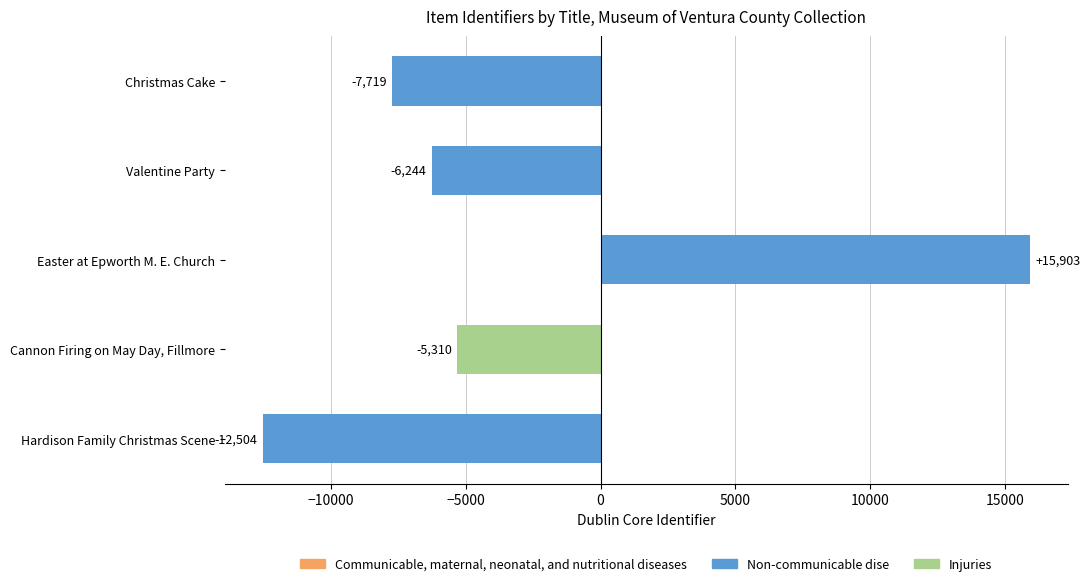

What is the label of the 2nd bar from the bottom?

Cannon Firing on May Day, Fillmore